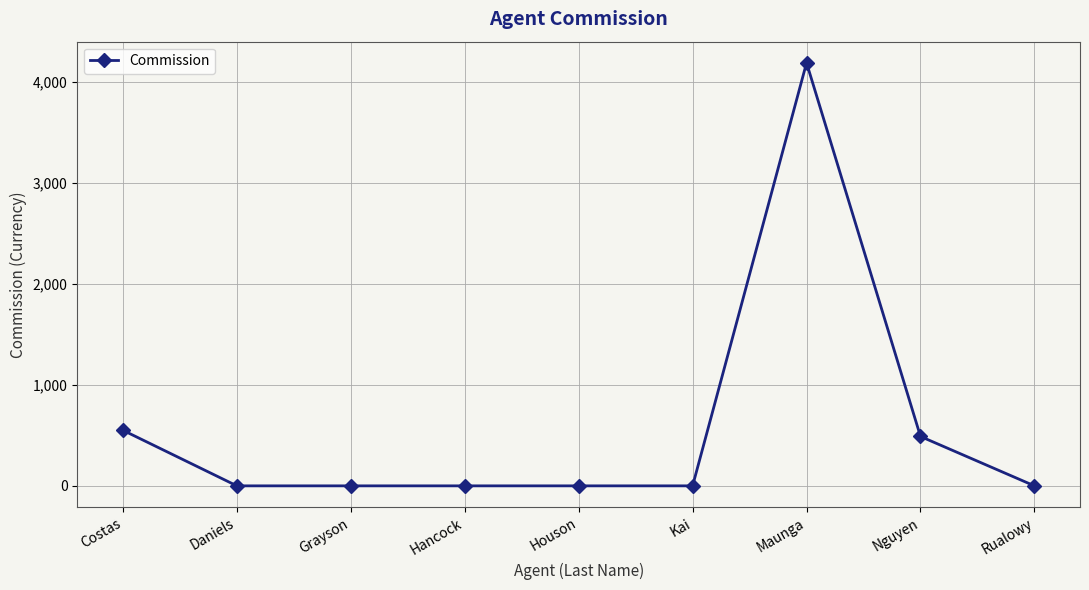

How many series are shown in this chart?

1